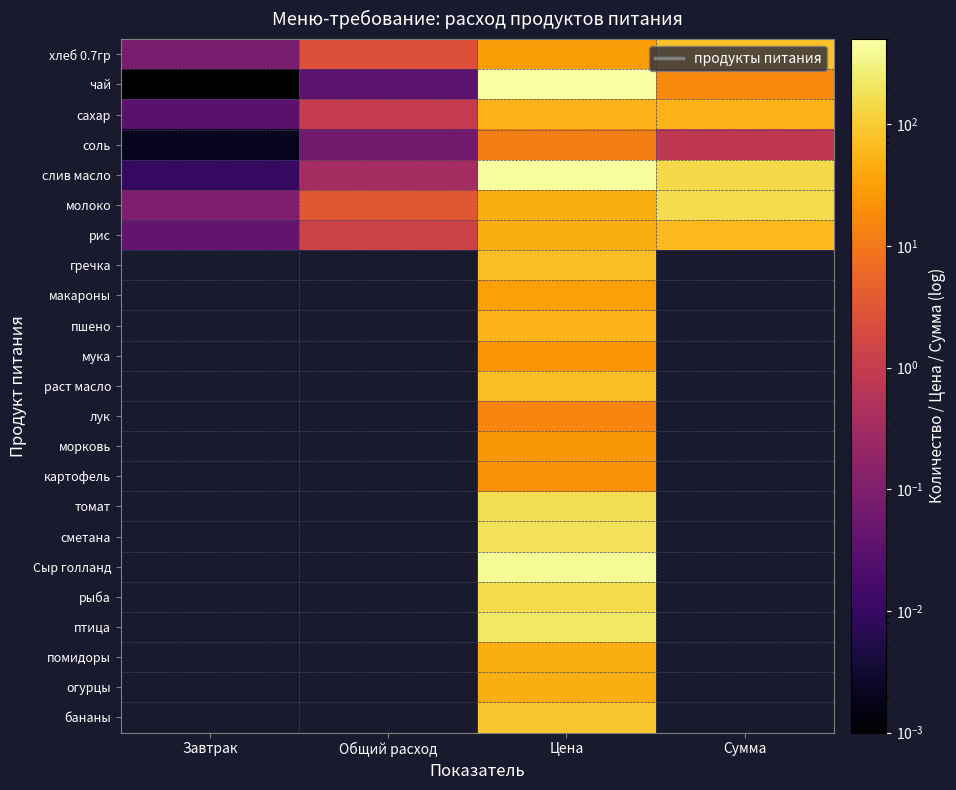

Which series changed the most between Завтрак and Цена?

чай